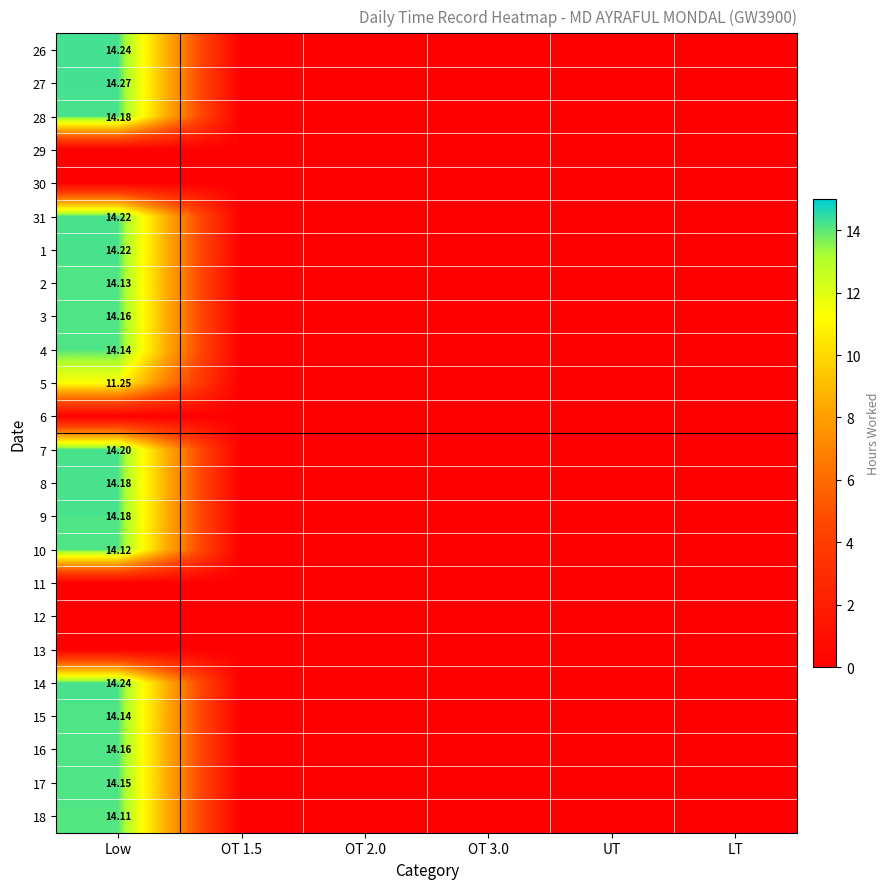

Is the value of 2 at UT greater than the value of 4 at OT 3.0?

No